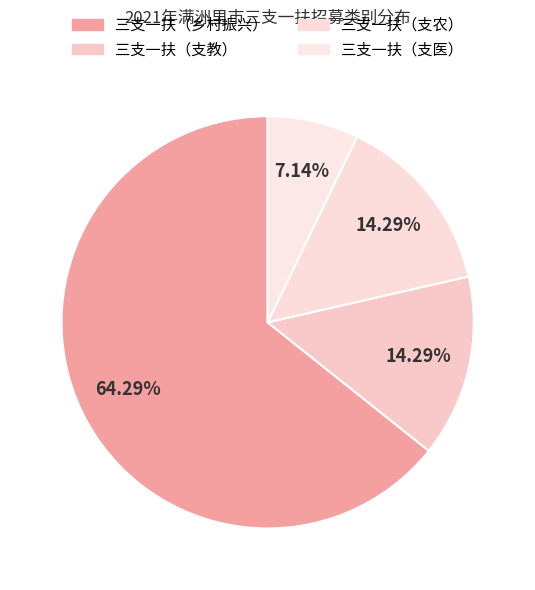

Rank the categories by value from highest to lowest.

三支一扶（乡村振兴）, 三支一扶（支教）, 三支一扶（支农）, 三支一扶（支医）